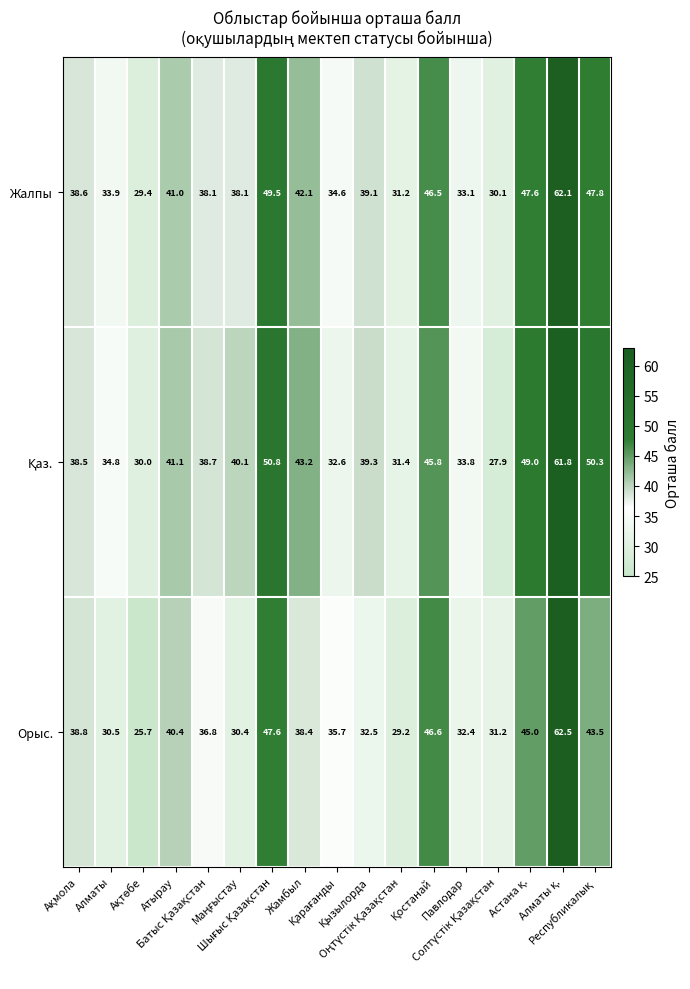

Which series has the largest range (max minus min)?

Орыс.